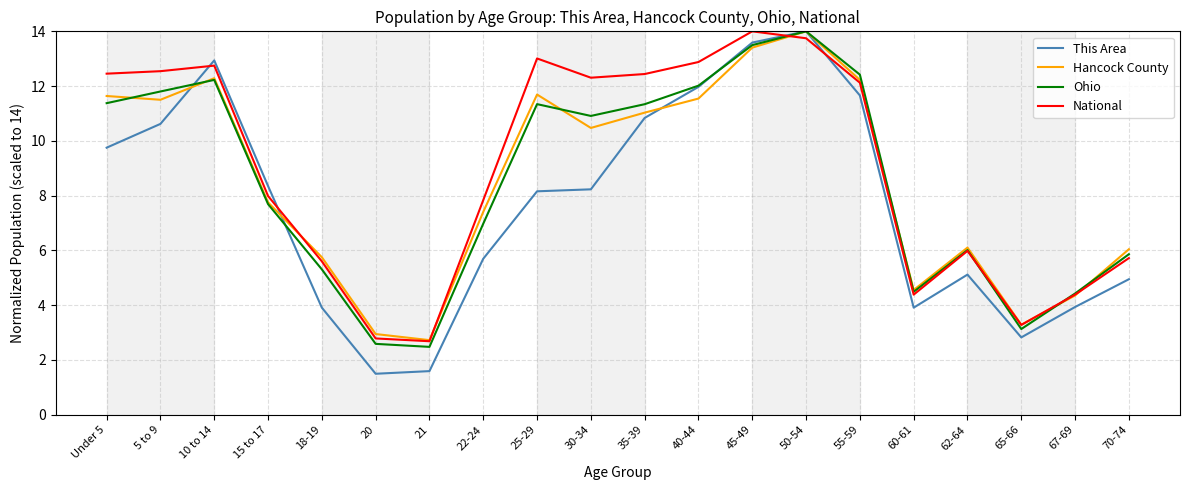

Is the value of This Area at 67-69 greater than the value of Hancock County at 65-66?

Yes